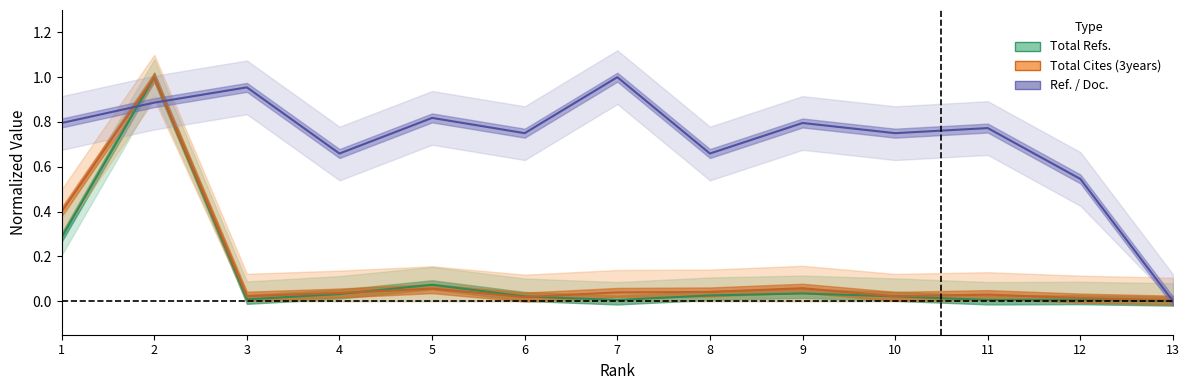

What is the highest value of the Total Cites (3years) series?

1.0